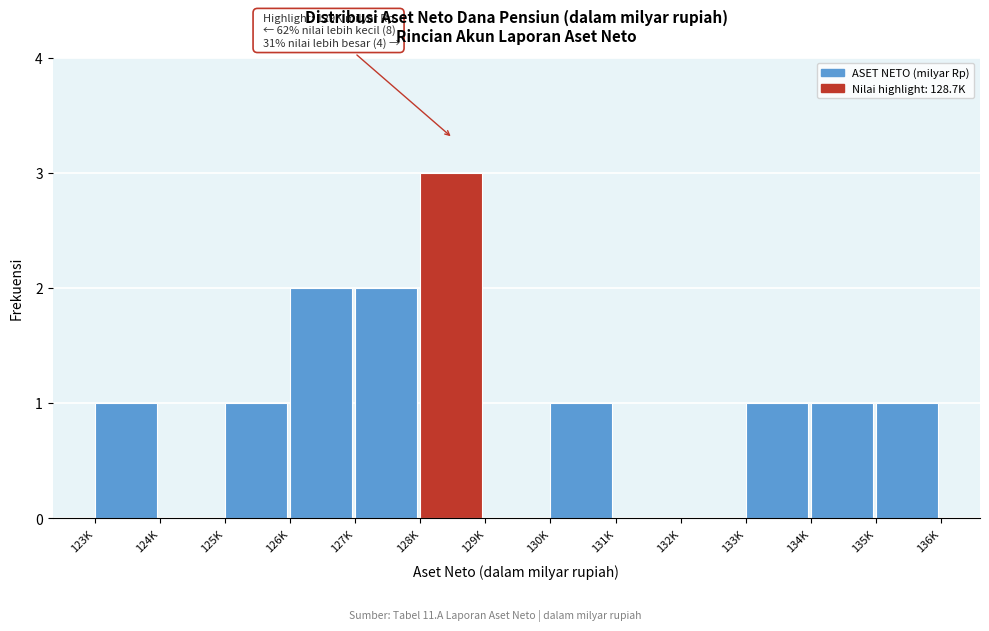

Reading left to right, transcribe all the data shown in this chart.

123K=1	124K=0	125K=1	126K=2	127K=2	128K=3	129K=0	130K=1	131K=0	132K=0	133K=1	134K=1	135K=1